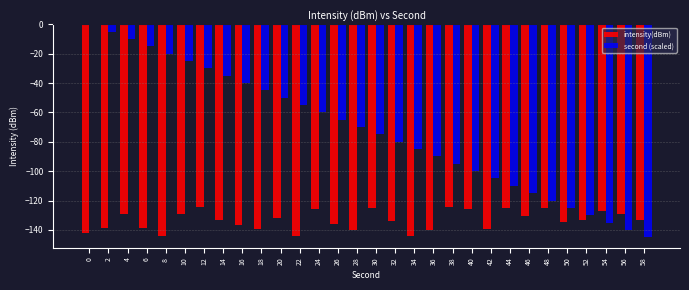

Does the chart contain stacked bars?

No